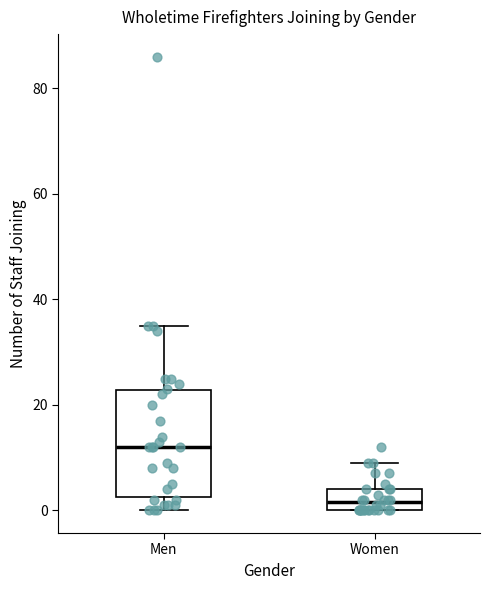

Reading left to right, transcribe this box plot: for each box, give where its median line is, the range the box spans, and where its two whiskers end, as read against the y-axis. The values are not printed on the chart, so give them approximately, as read against the axis.

Men: median 12, box 2 to 22, whiskers 0 to 36
Women: median 2, box 0 to 4, whiskers 0 to 10